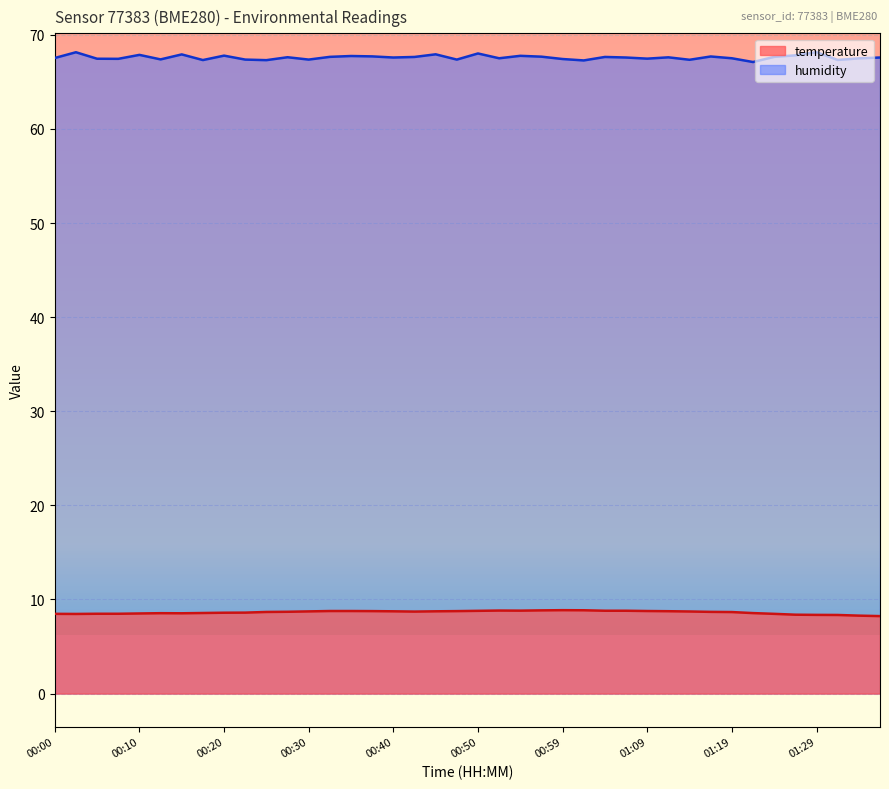

Rank the categories by humidity value from highest to lowest.

01:29, 00:03, 00:50, 00:45, 00:15, 00:10, 01:26, 00:20, 00:54, 00:35, 00:37, 01:16, 00:57, 00:32, 01:24, 00:42, 01:04, 00:27, 01:11, 00:40, 01:07, 01:36, 00:00, 00:52, 01:19, 01:34, 01:09, 00:05, 00:08, 00:59, 00:13, 00:22, 00:30, 00:47, 01:14, 01:31, 00:17, 00:25, 01:02, 01:21